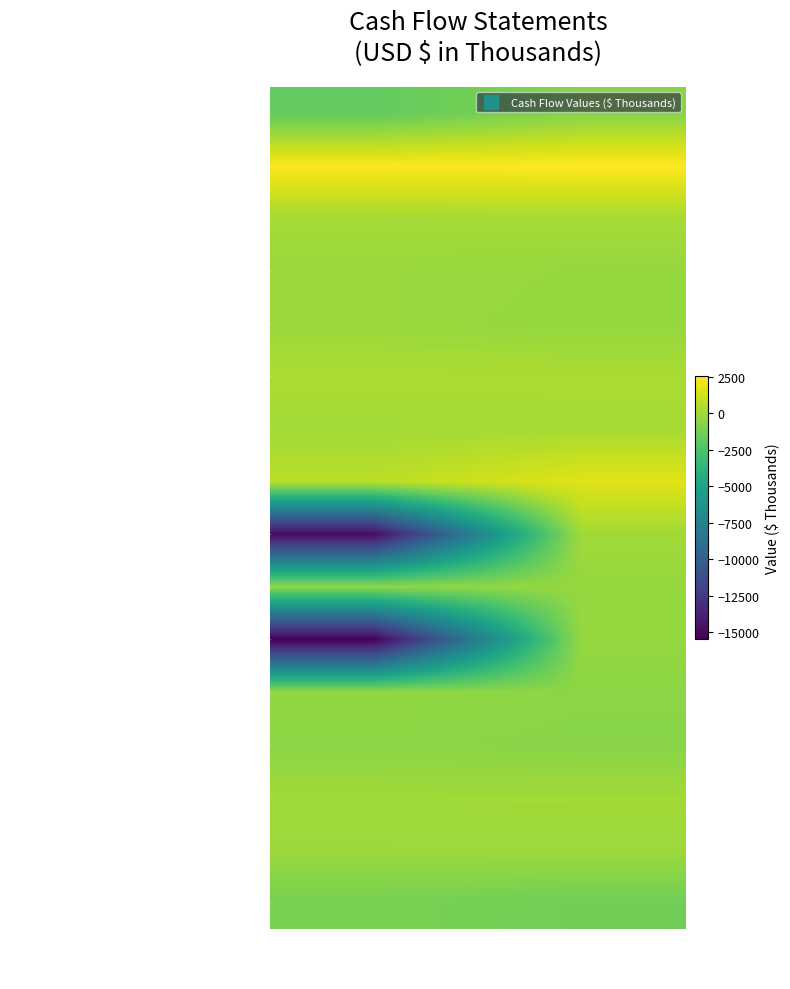

Which category has the lowest value across all series?

Mar. 31, 2018